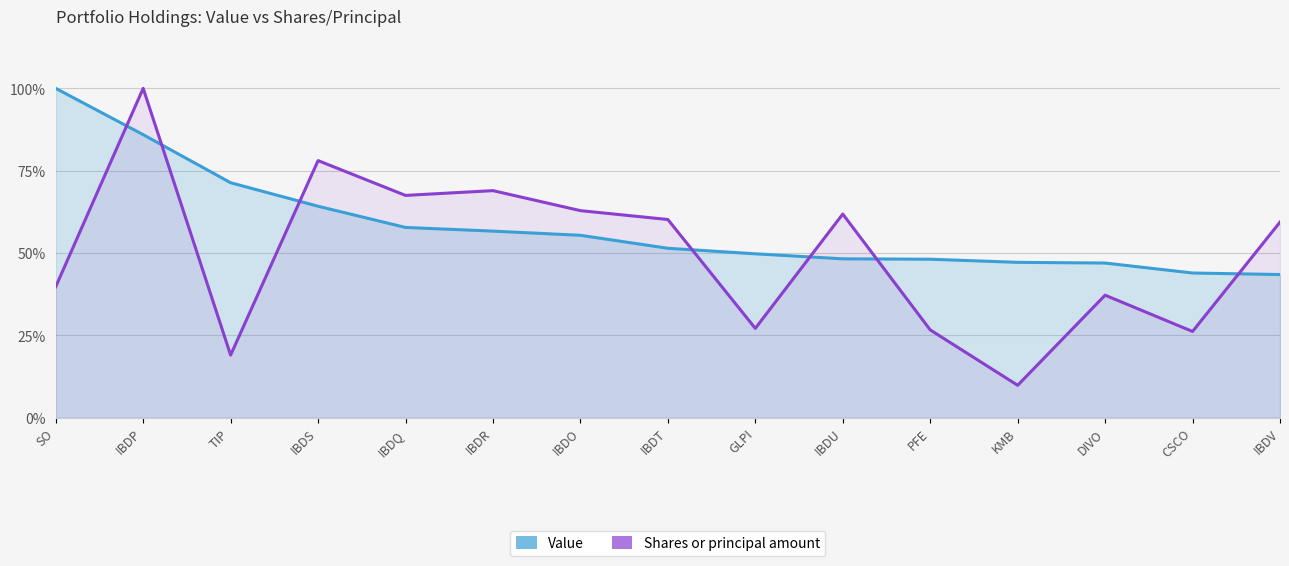

True or false: there are more than 0 points higher than both neighbors.

True